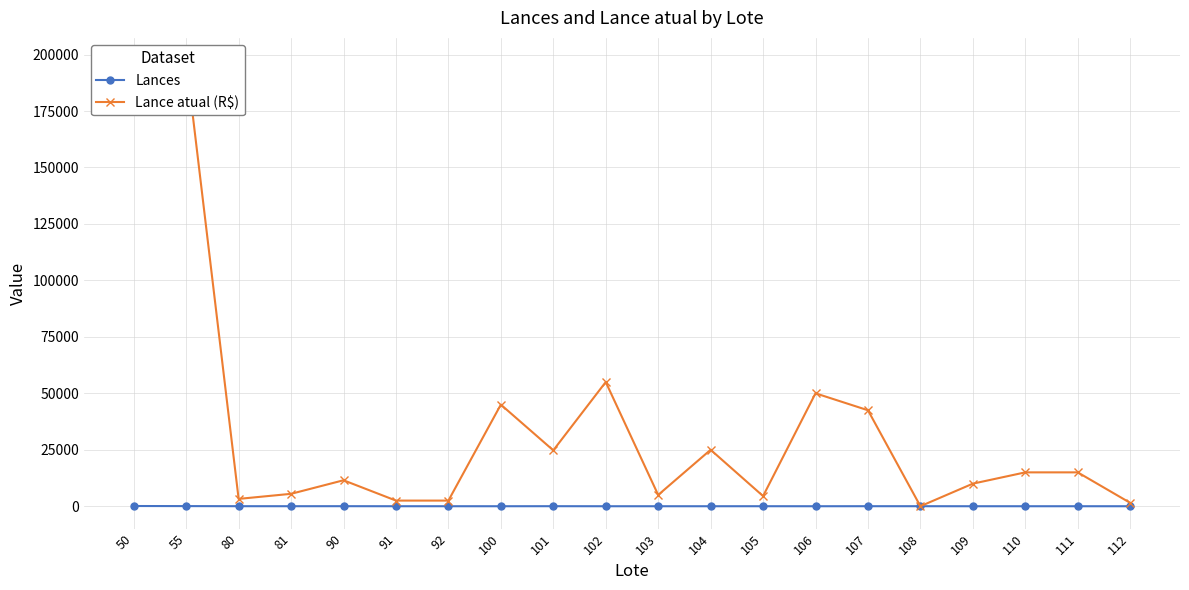

At how many categories does at least one series exceed 88535?

2